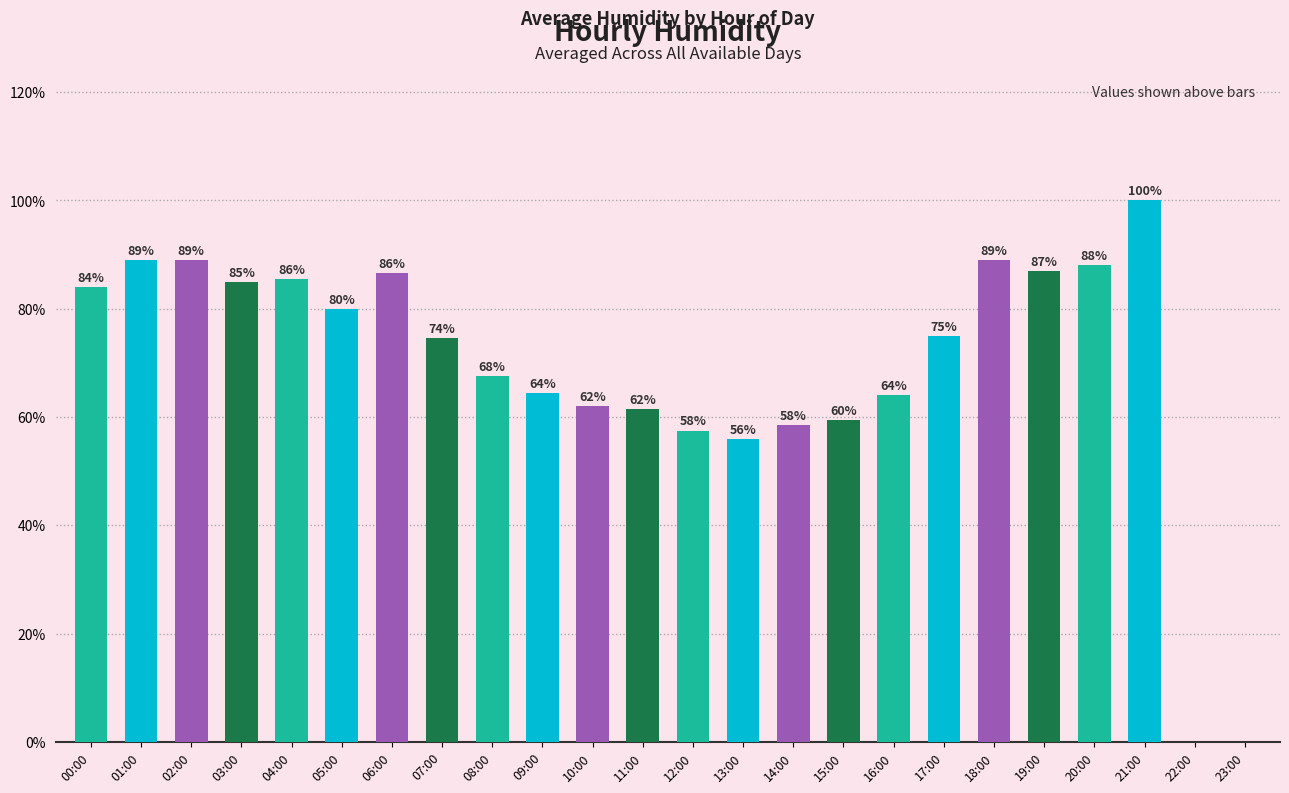

At which category does the chart reach its peak across all series?

21:00